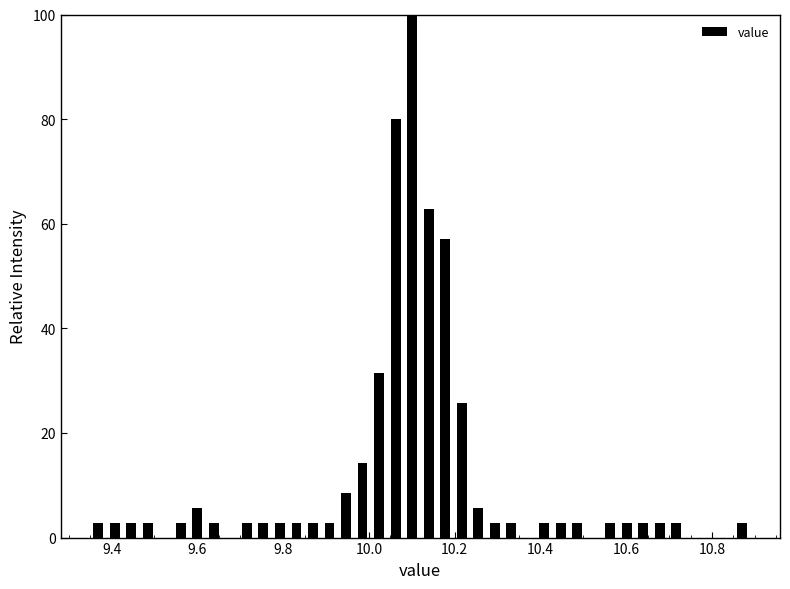

Read against the x-axis, roughly where is the centre of the tallest bar?

10.10